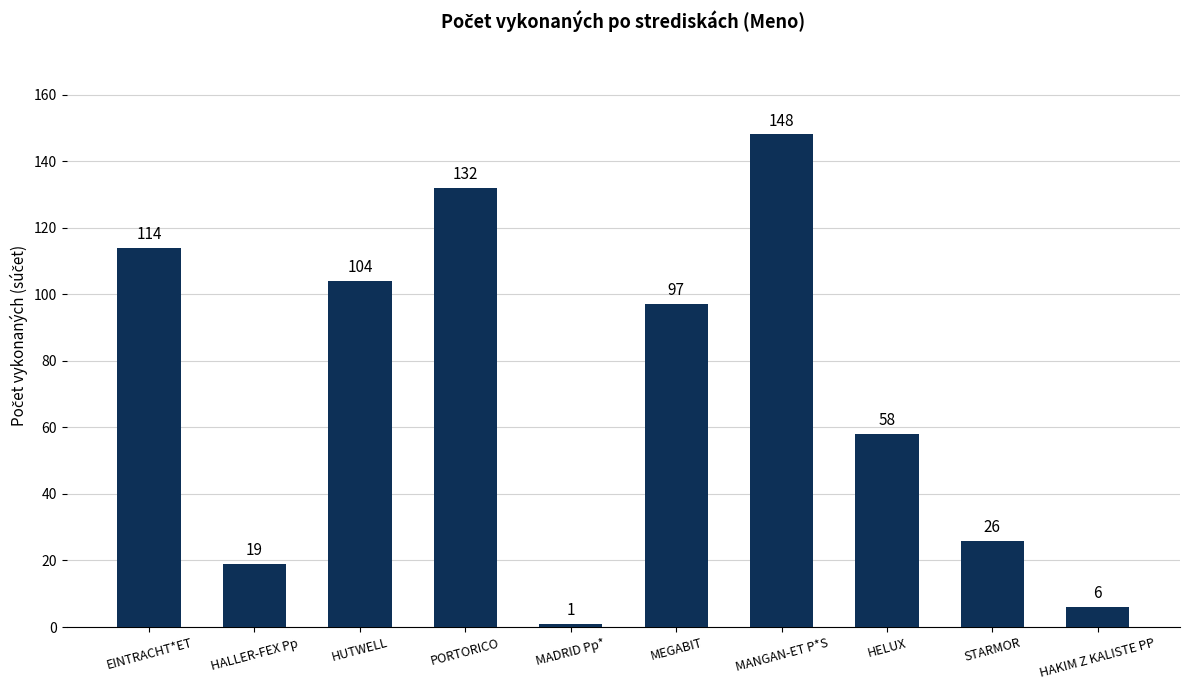

Is it true that the value at MEGABIT is 97?

True